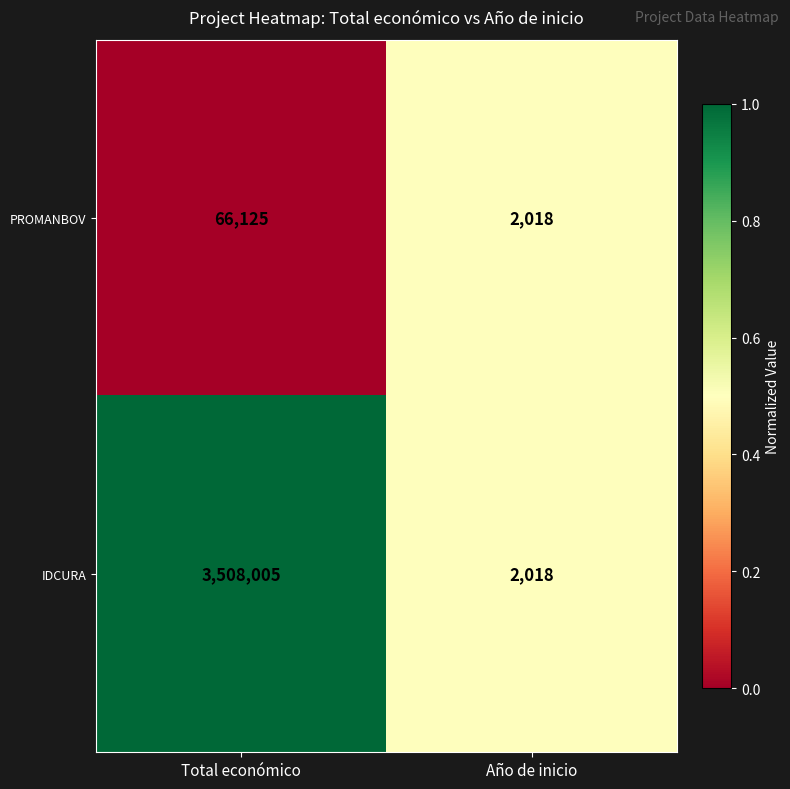

True or false: IDCURA has a value of 457 at Año de inicio.

False